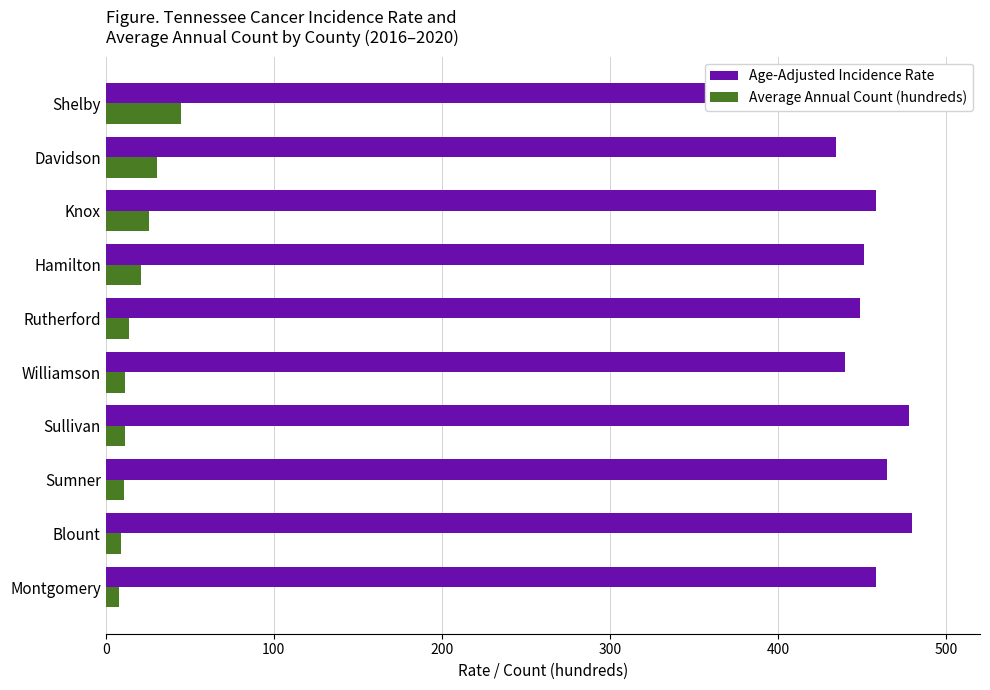

The value of Age-Adjusted Incidence Rate at Shelby is 583.3. True or false?

False